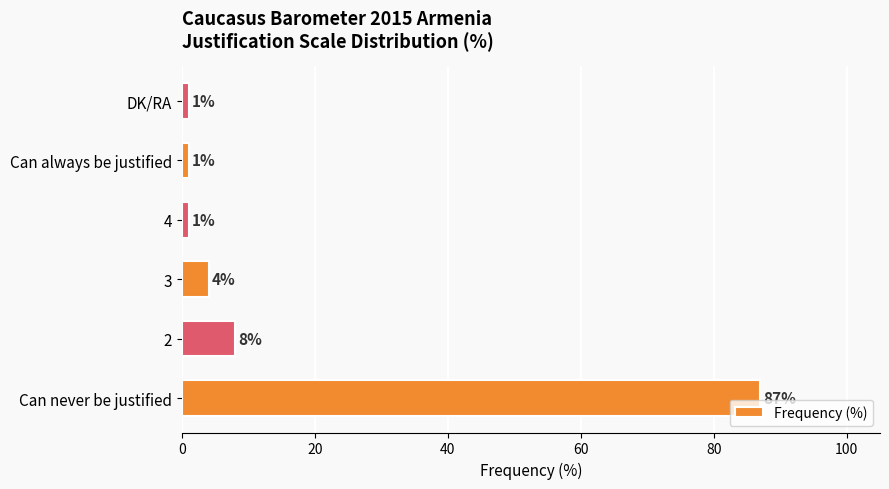

Count the number of data series in this chart.

1